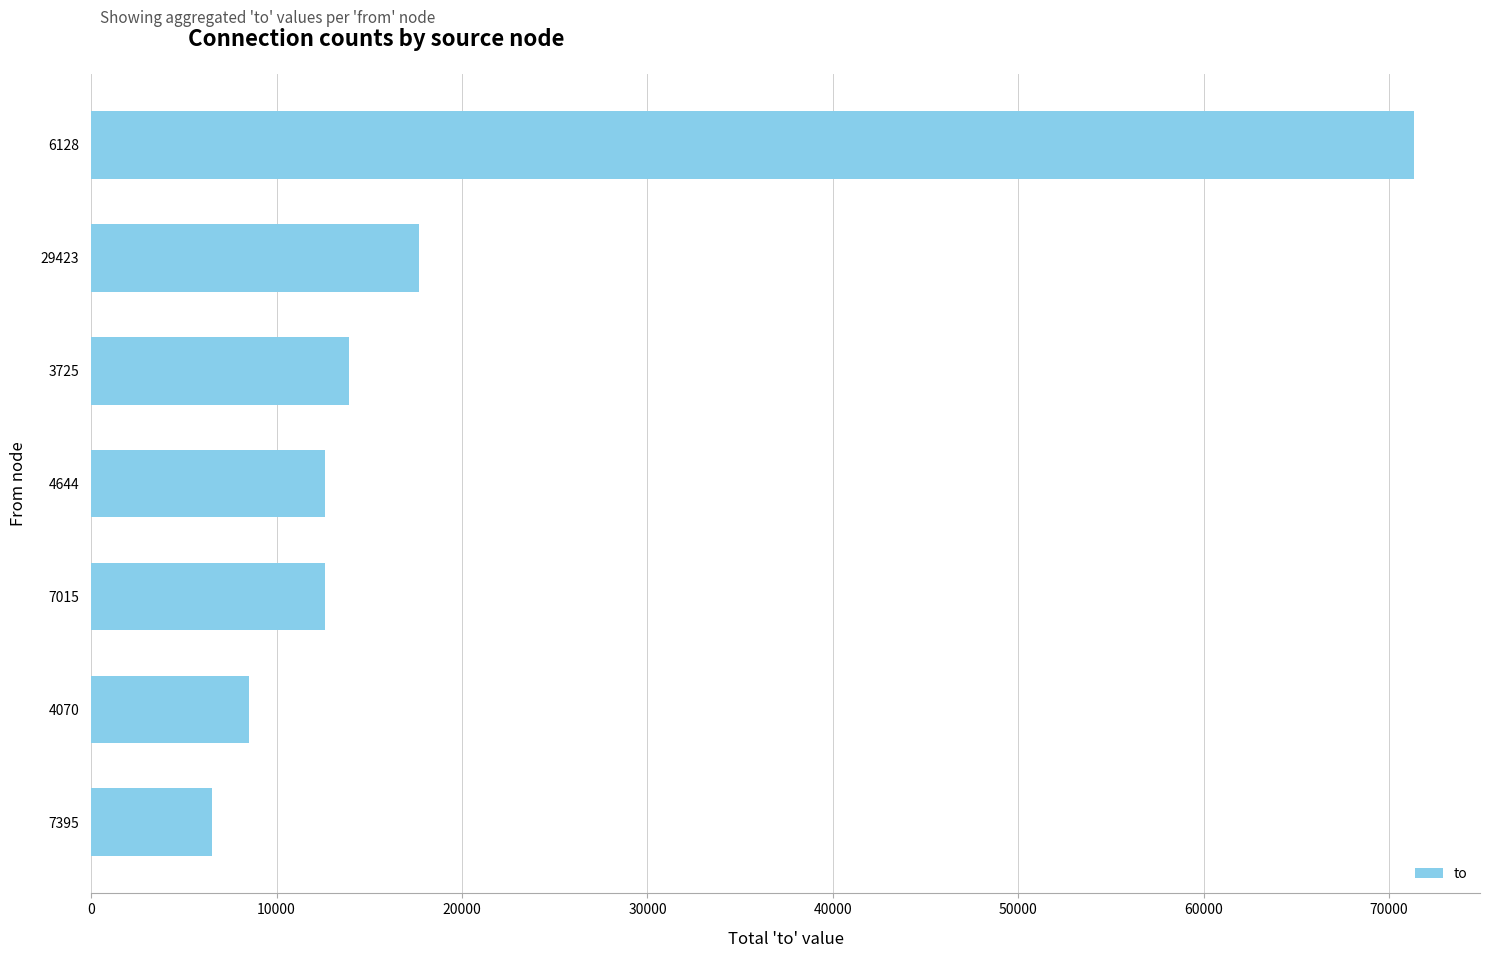

Where is the data nearest to the value 38932?

29423